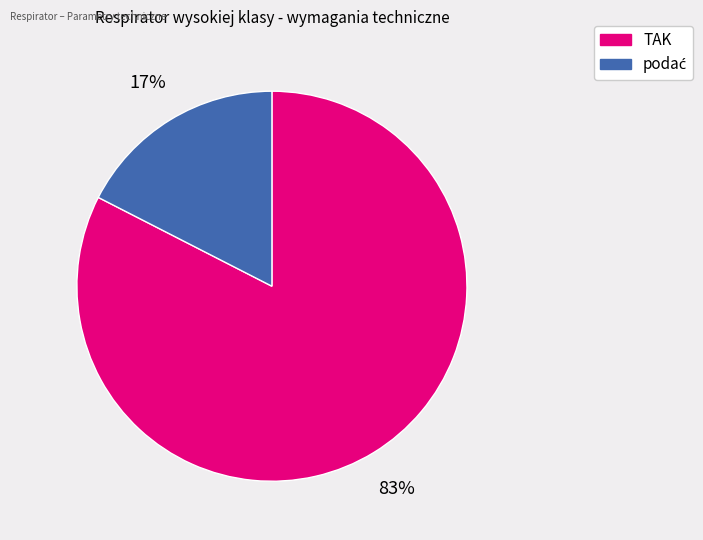

Is it true that TAK is 68% of the pie?

False